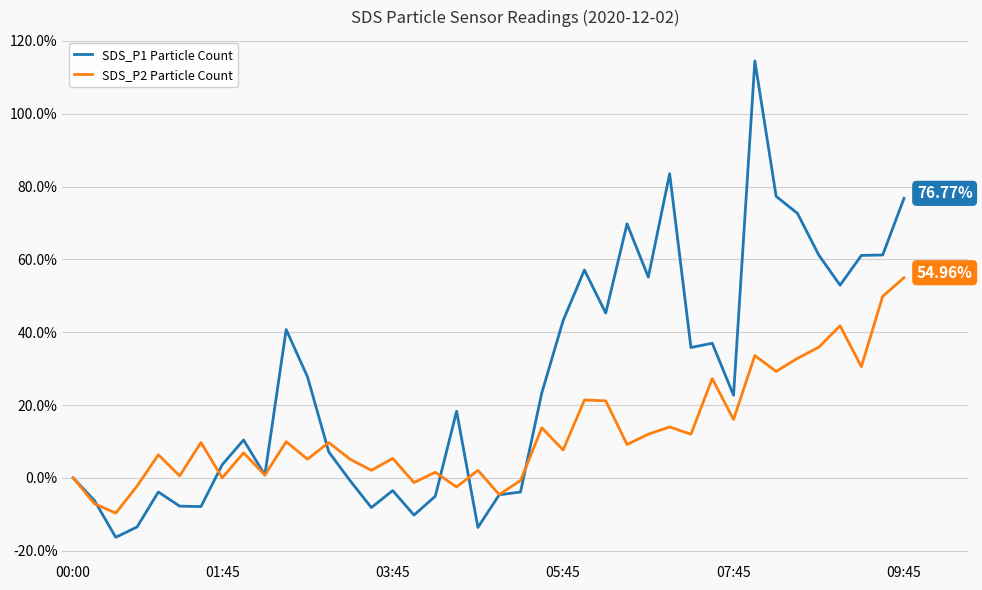

Which series has the largest range (max minus min)?

SDS_P1 Particle Count